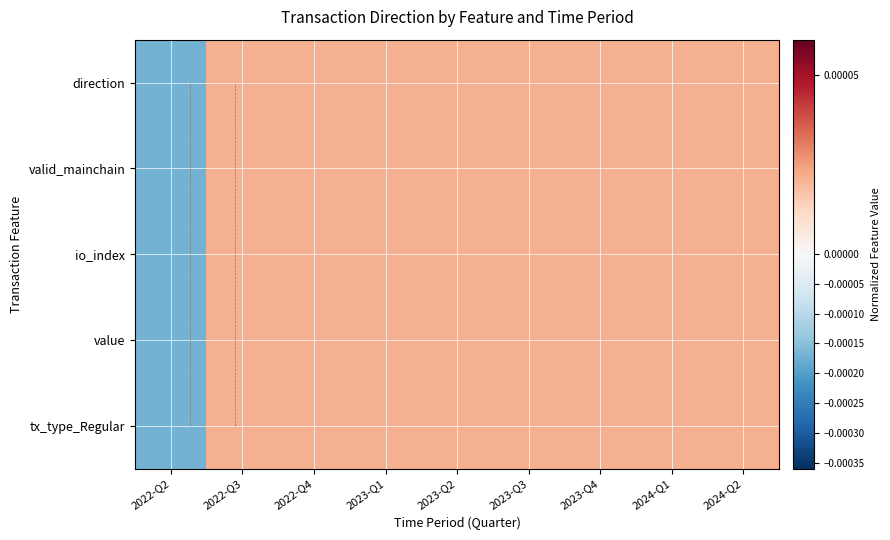

How many distinct data groups are displayed?

5